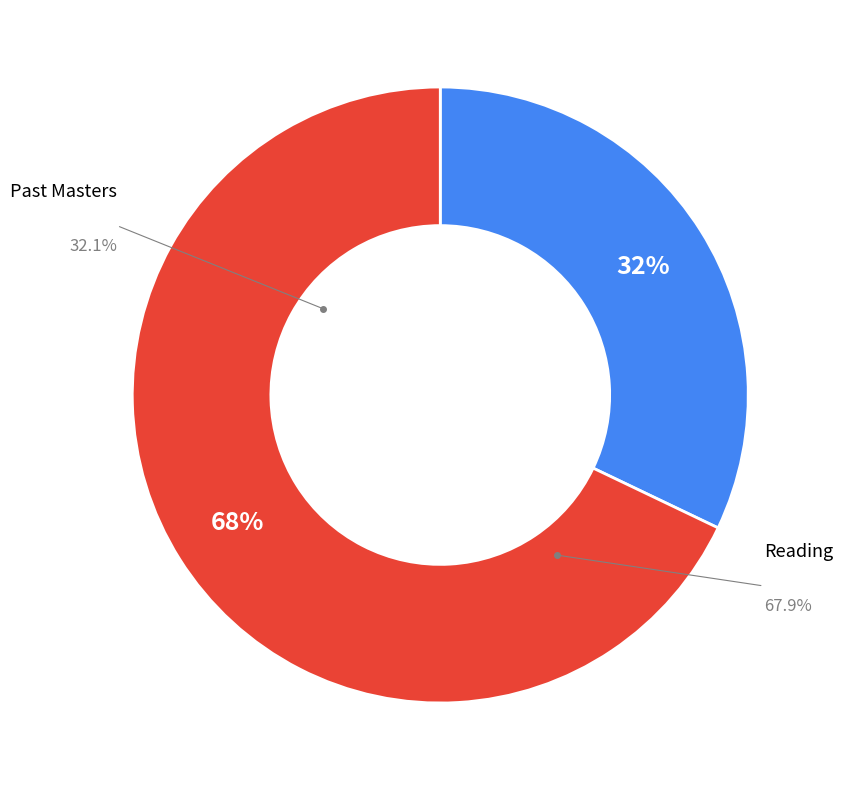

What is the ratio of the value at Past Masters to the value at Reading?

0.5